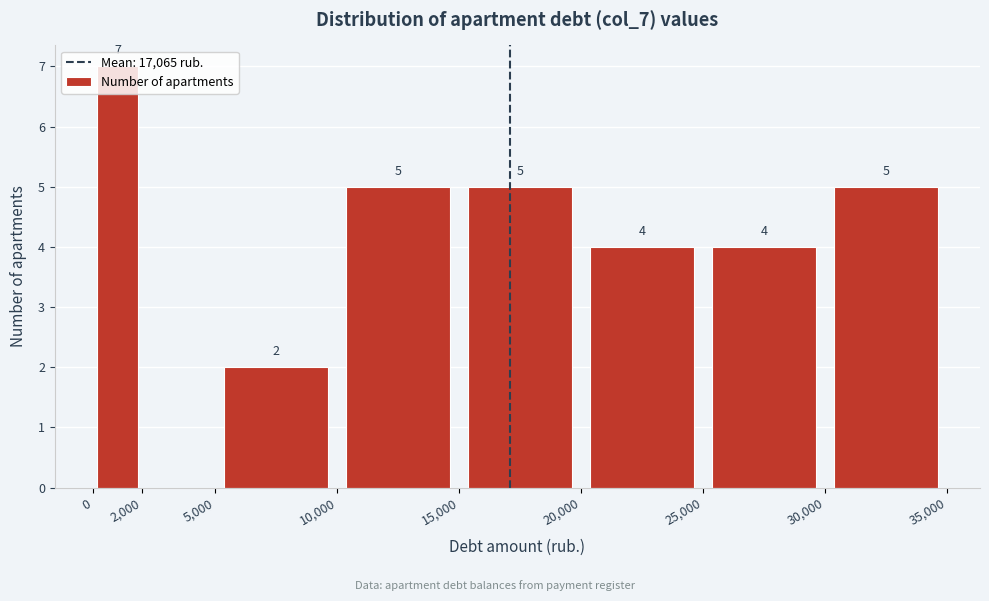

Which range on the x-axis has the tallest bar?

0 to 2,000